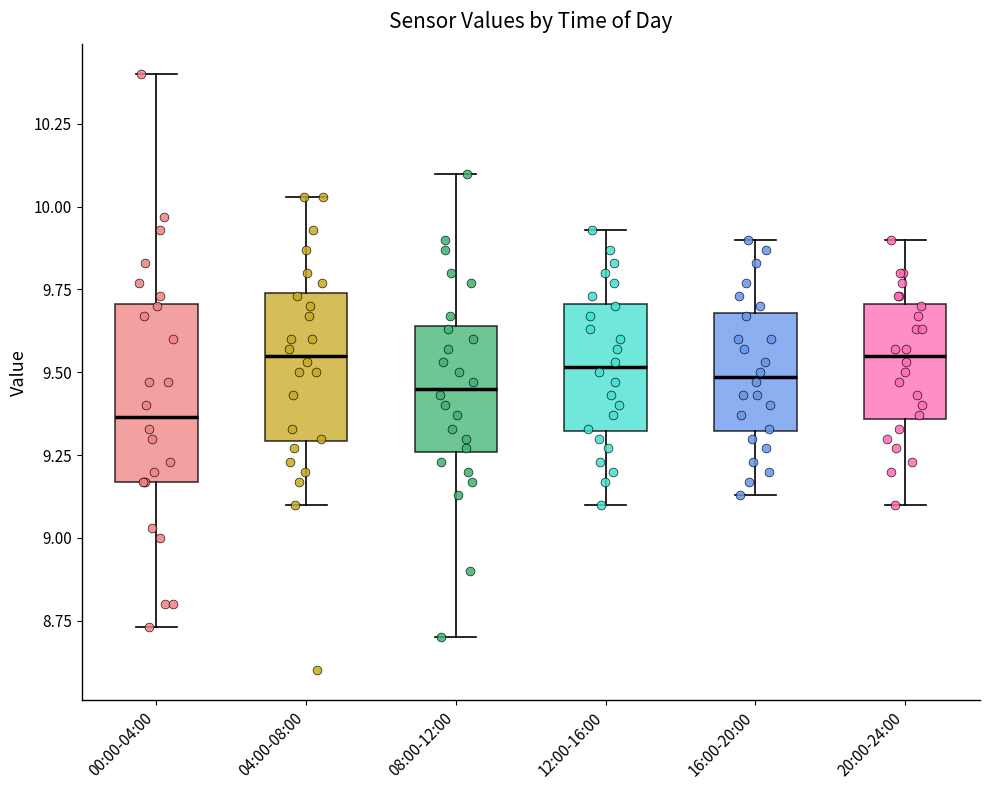

Comparing the boxes themselves (not the whiskers), which one is the tallest?

00:00-04:00